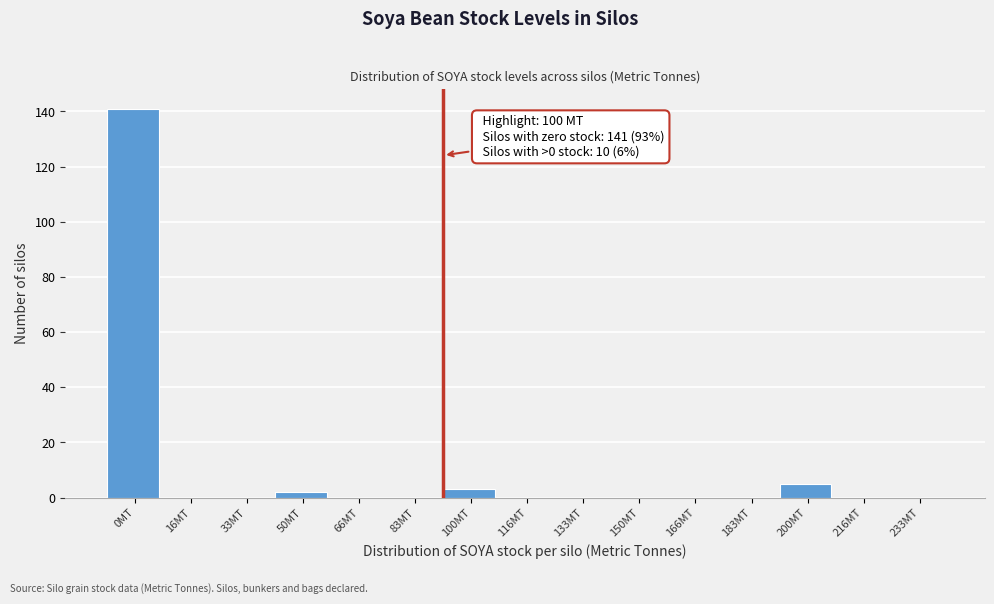

Reading left to right, what are all the values shown in this chart?

0MT=141	16MT=0	33MT=0	50MT=2	66MT=0	83MT=0	100MT=3	116MT=0	133MT=0	150MT=0	166MT=0	183MT=0	200MT=5	216MT=0	233MT=0